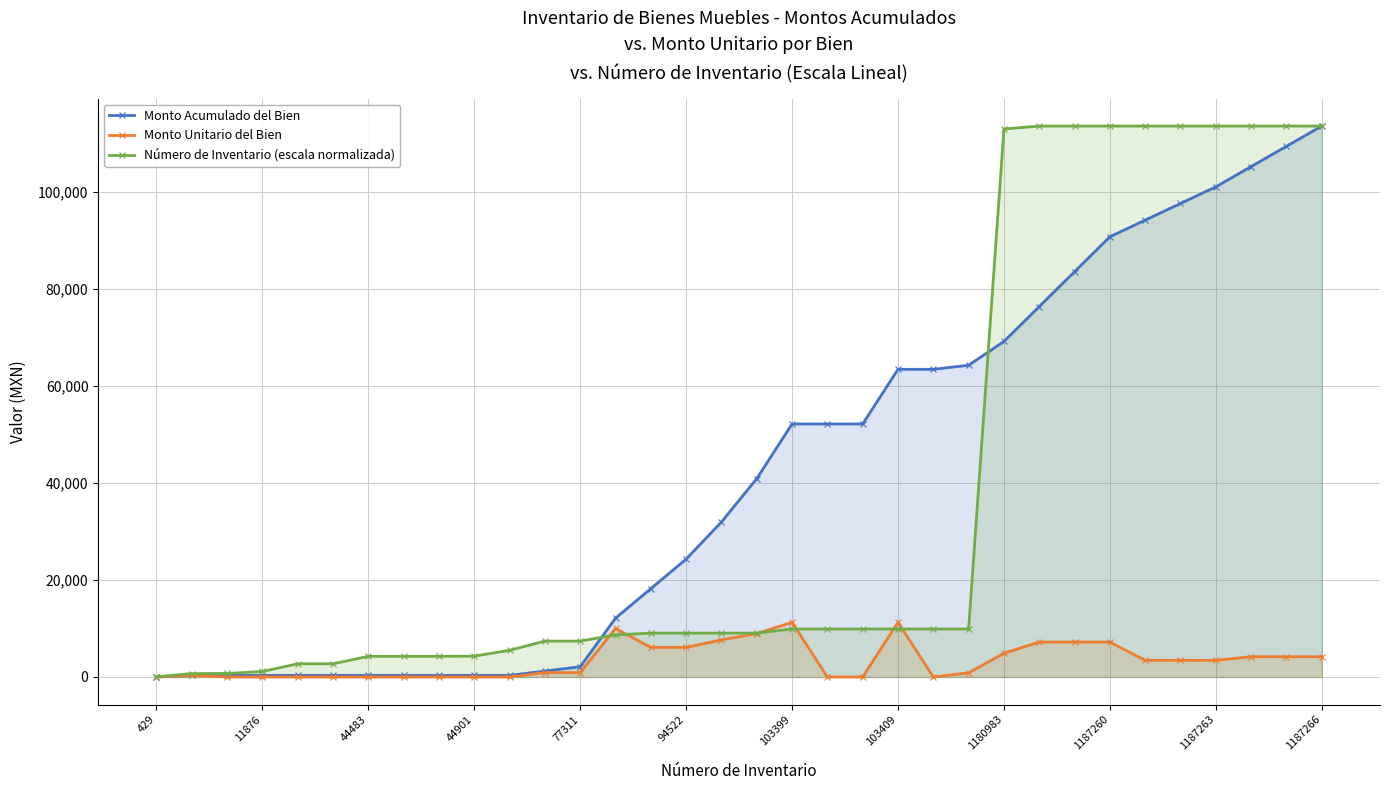

What are all the series names shown in the legend?

Monto Acumulado del Bien, Monto Unitario del Bien, Número de Inventario (escala normalizada)